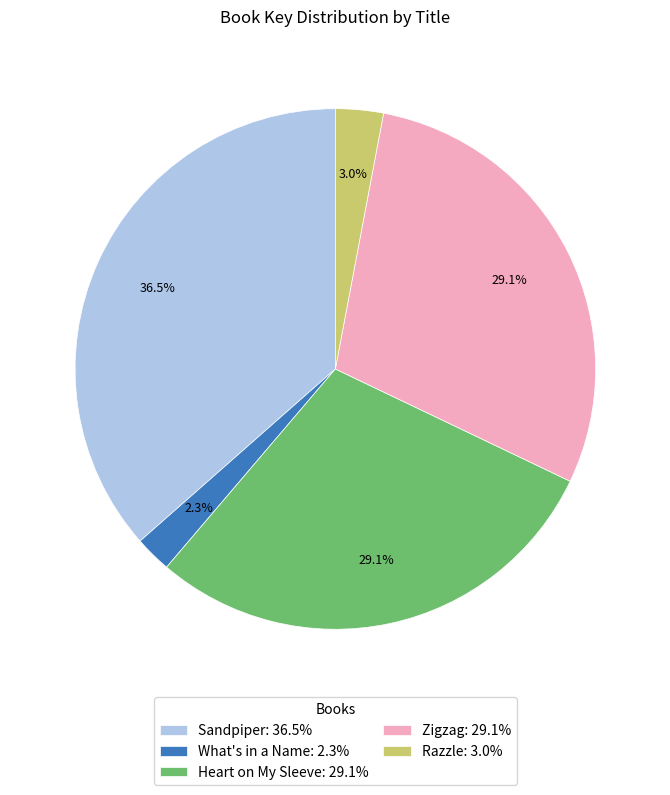

What is the largest slice in the pie chart?

Sandpiper